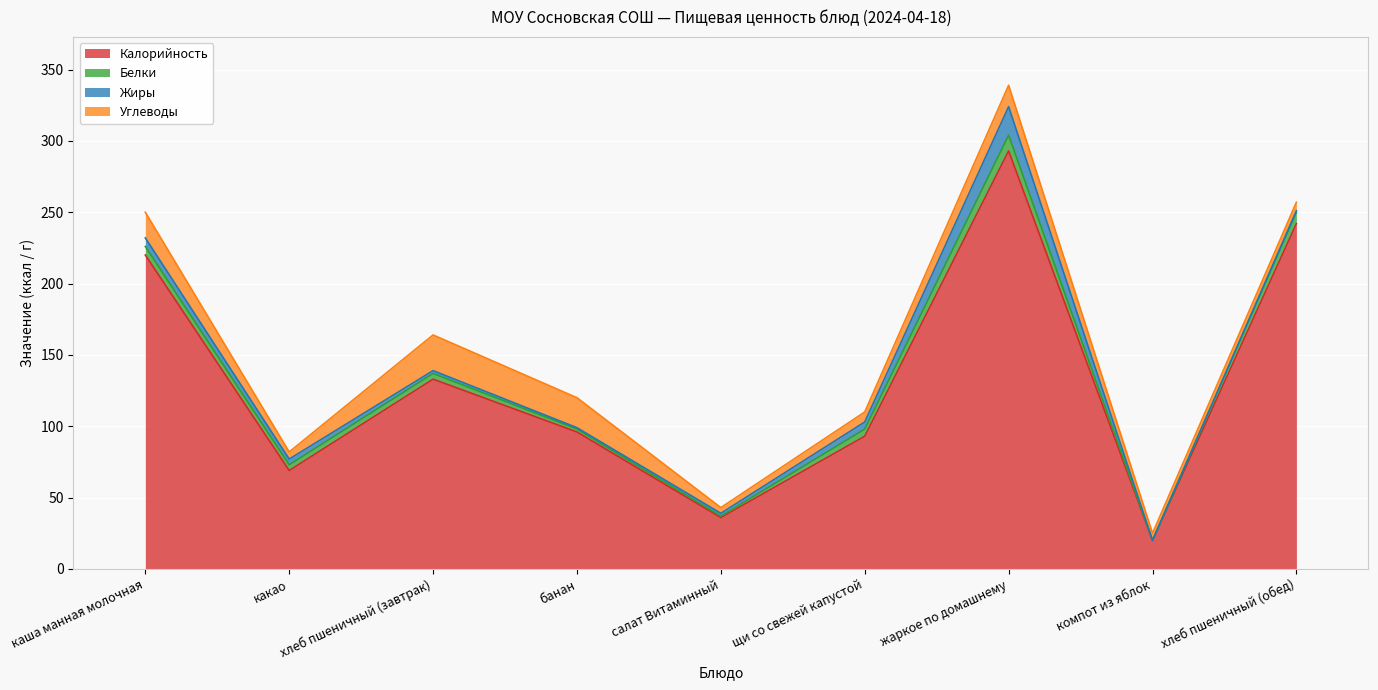

At which category is the sum across all series the highest?

жаркое по домашнему